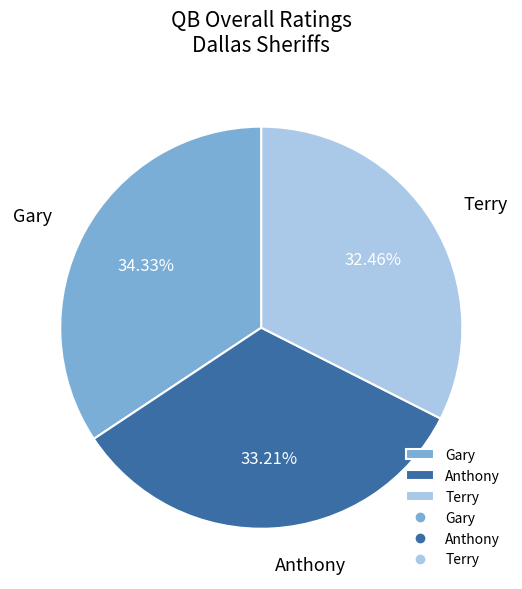

Rank the categories by value from lowest to highest.

Terry, Anthony, Gary